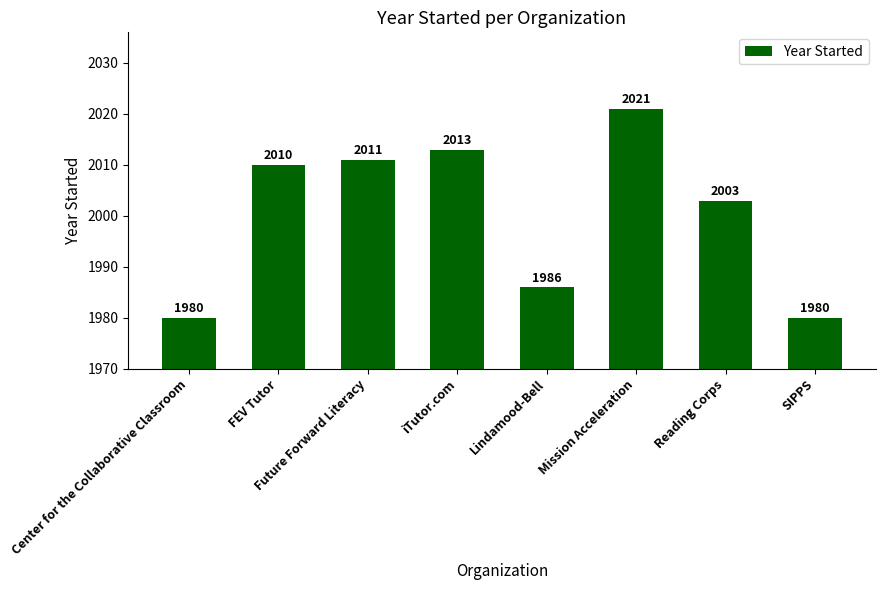

The chart shows a value of 858 at FEV Tutor. True or false?

False